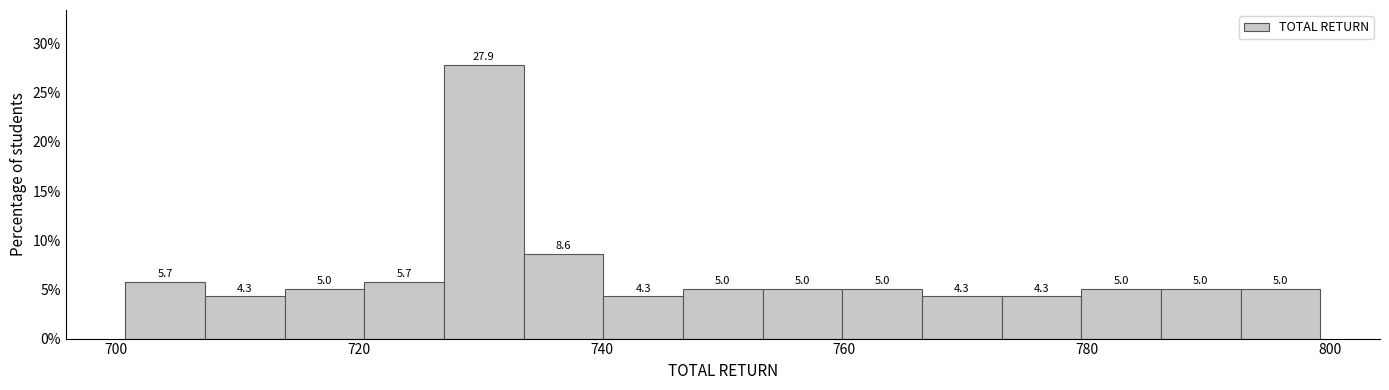

Read against the x-axis, roughly where is the centre of the tallest bar?

730